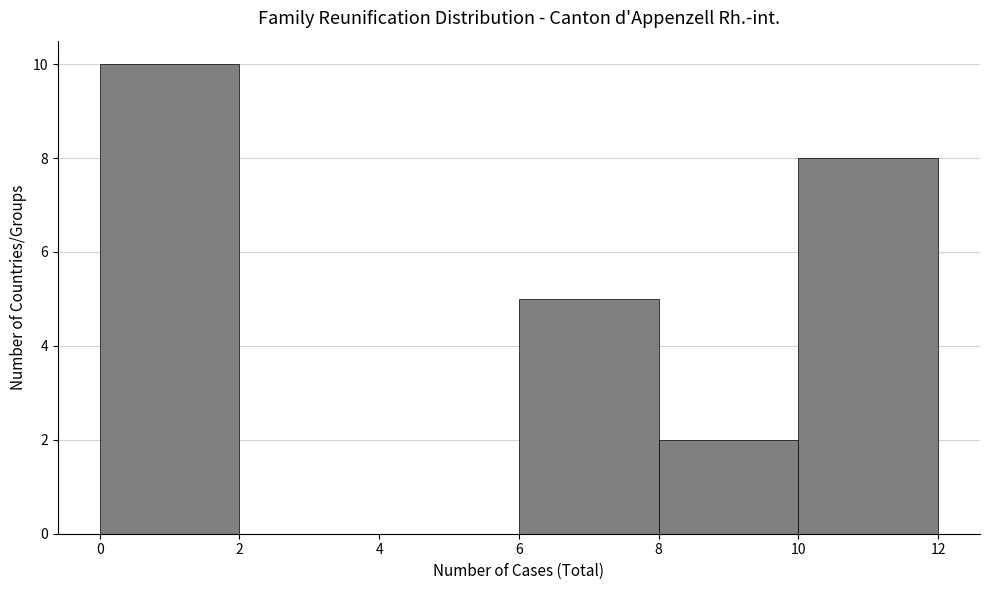

What is the height of the bar covering 0 to 2 on the x-axis? The values are not printed on the chart, so give them approximately, as read against the axis.

10